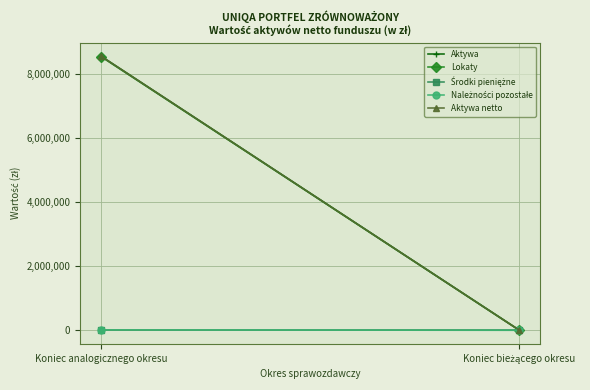

What is the label of the 2nd point from the left?

Koniec bieżącego okresu